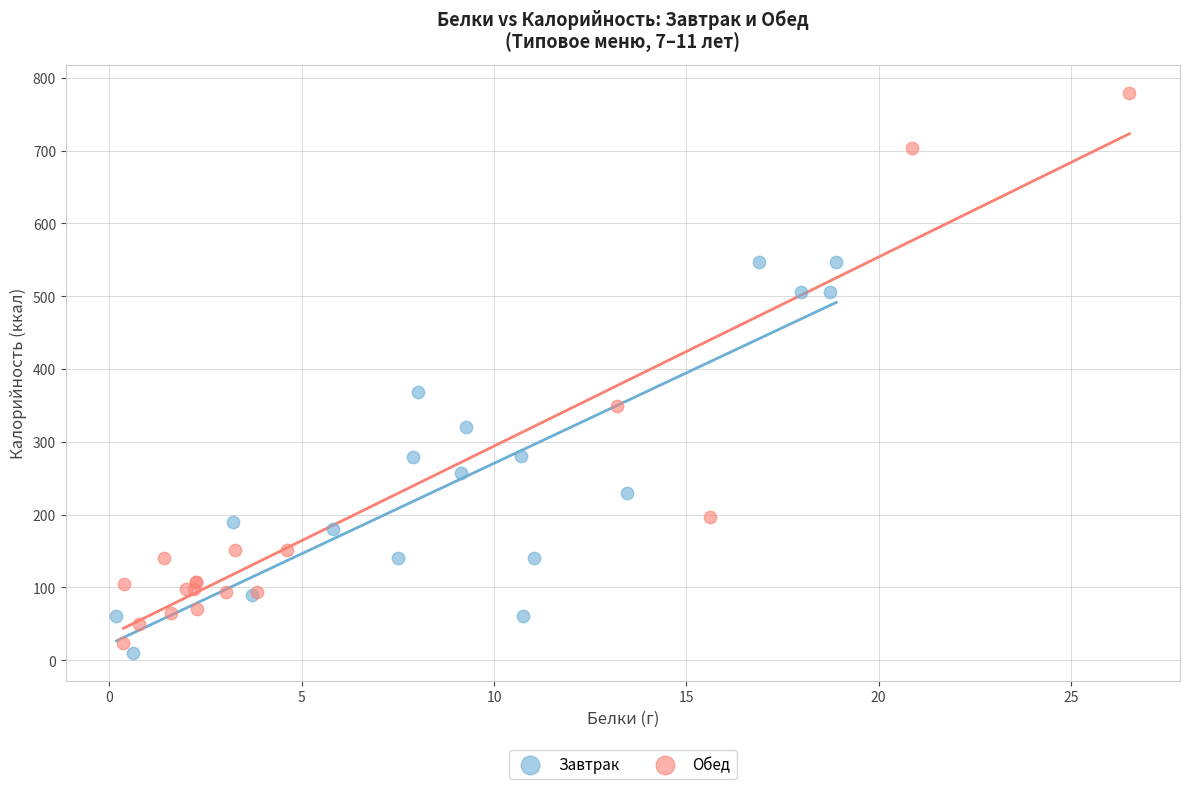

What are all the series names shown in the legend?

Завтрак, Обед